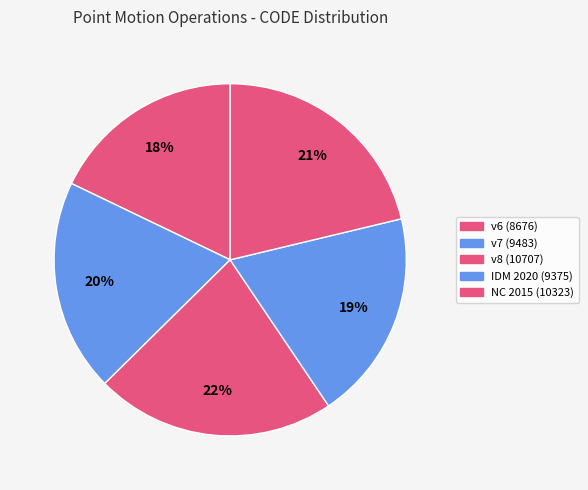

Count the number of slices in the pie.

5